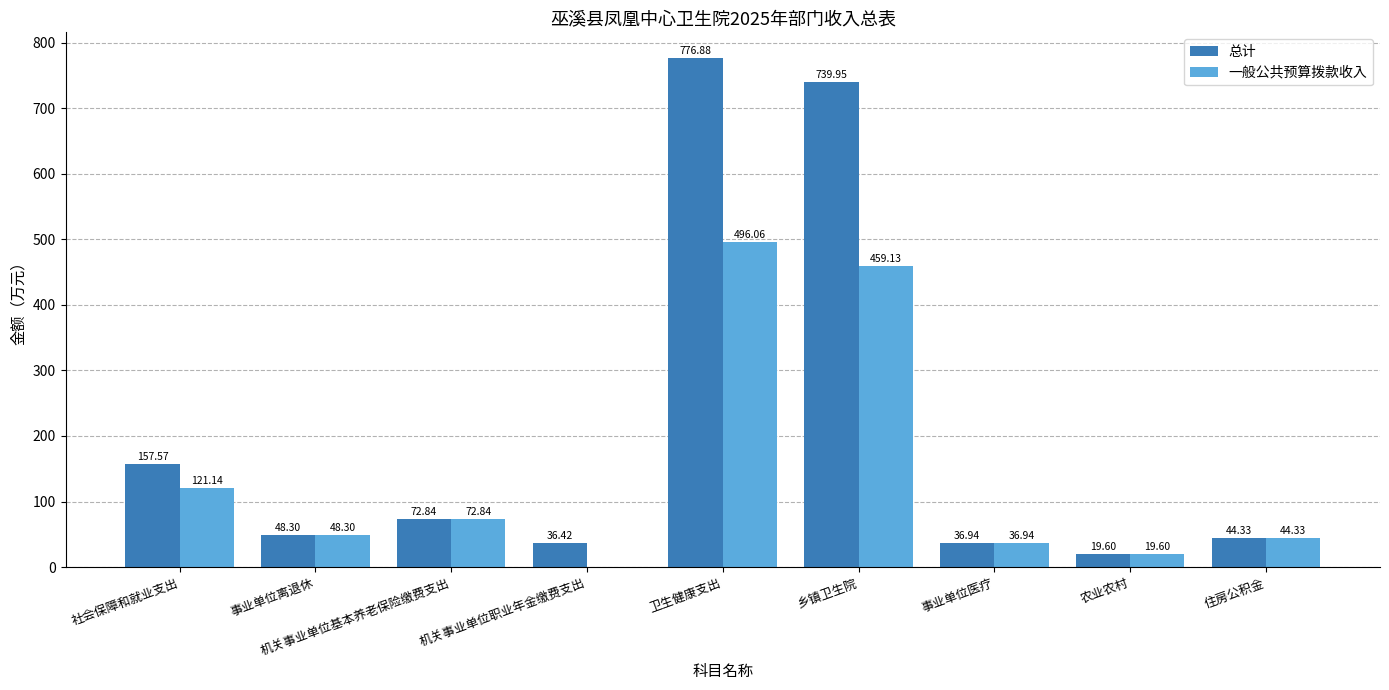

At which category is the sum across all series the highest?

卫生健康支出